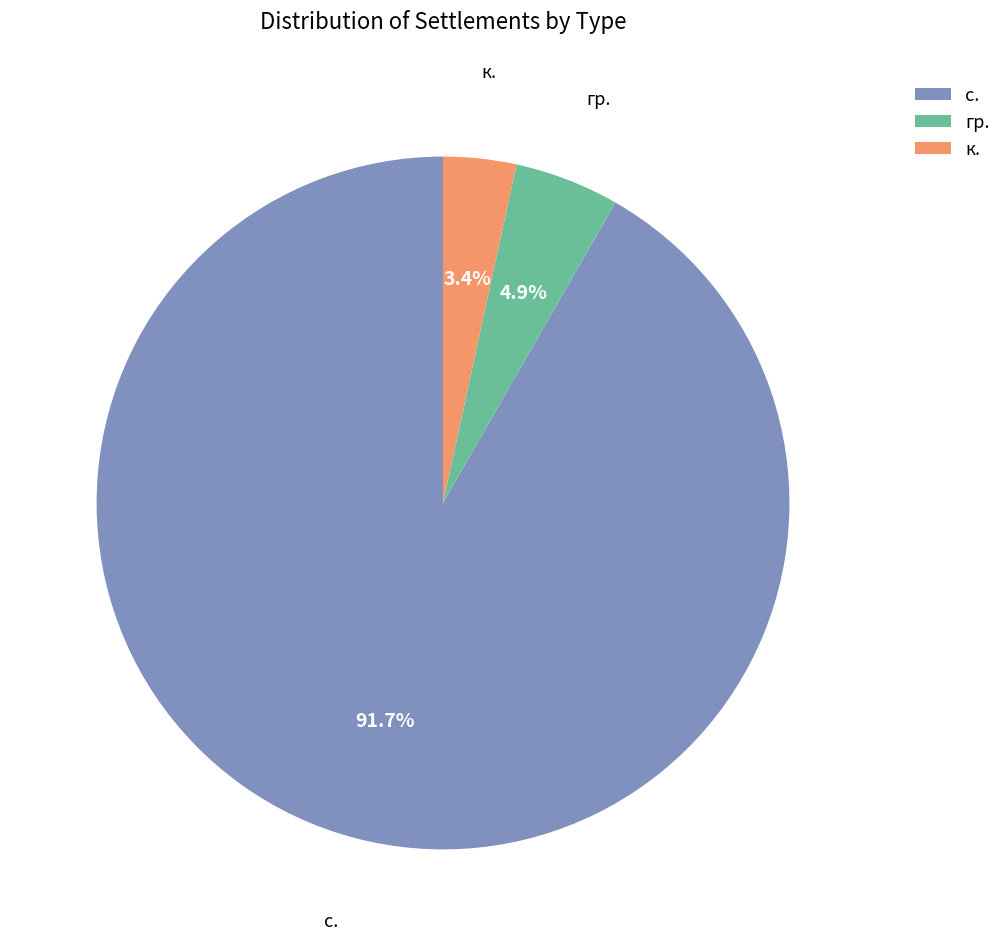

How many slices are in this pie chart?

3